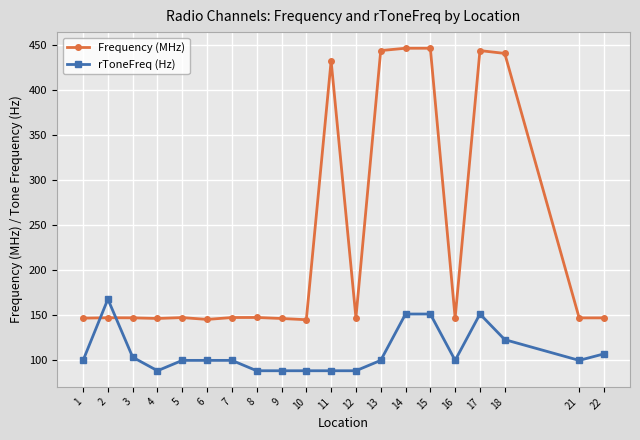

What is the difference between the second highest and second lowest values in the rToneFreq (Hz) series?

62.9